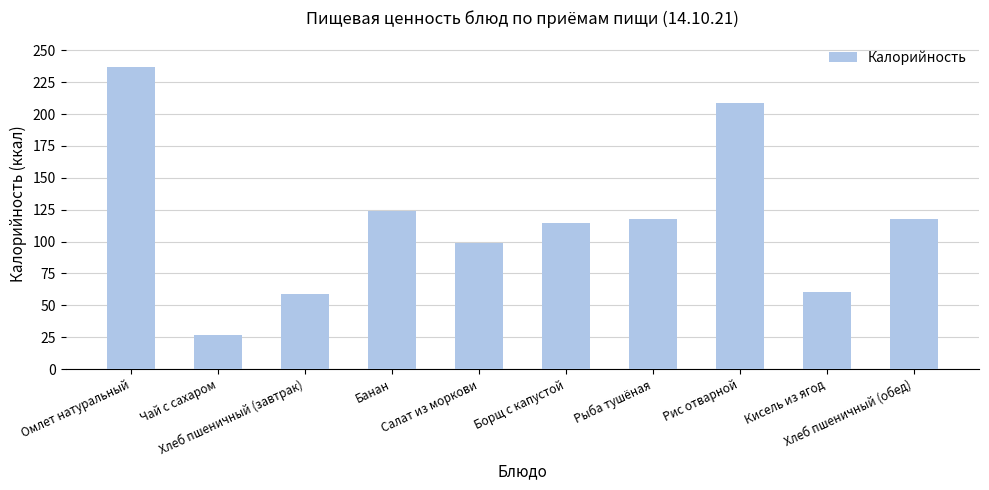

Does the chart contain any negative values?

No